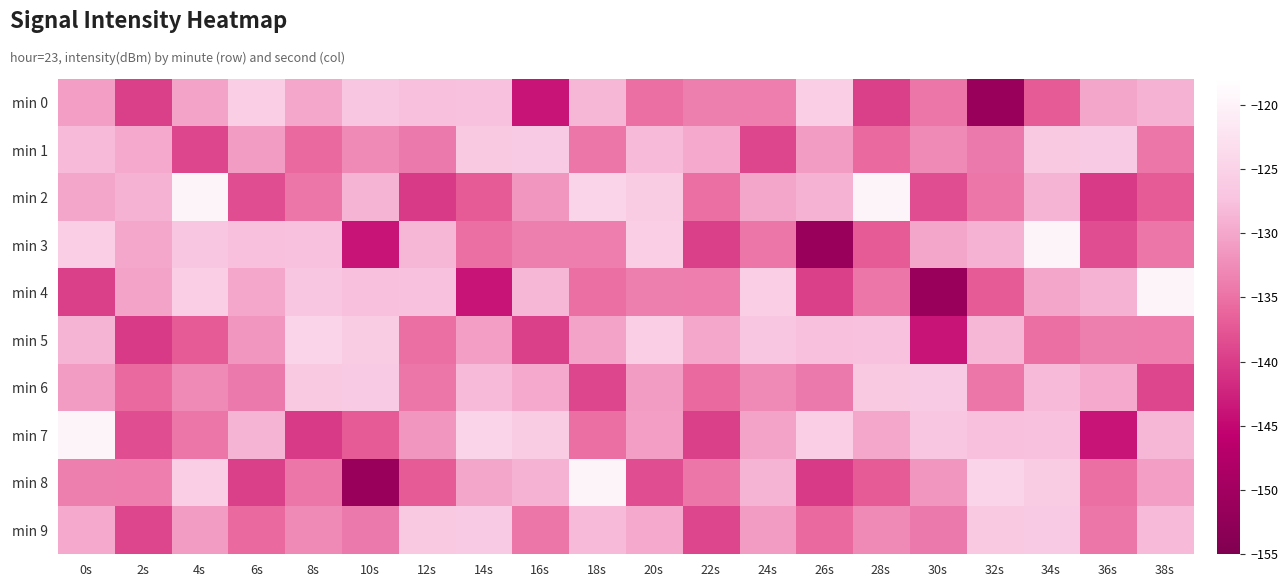

Which has a higher value, 32s or 20s?

20s